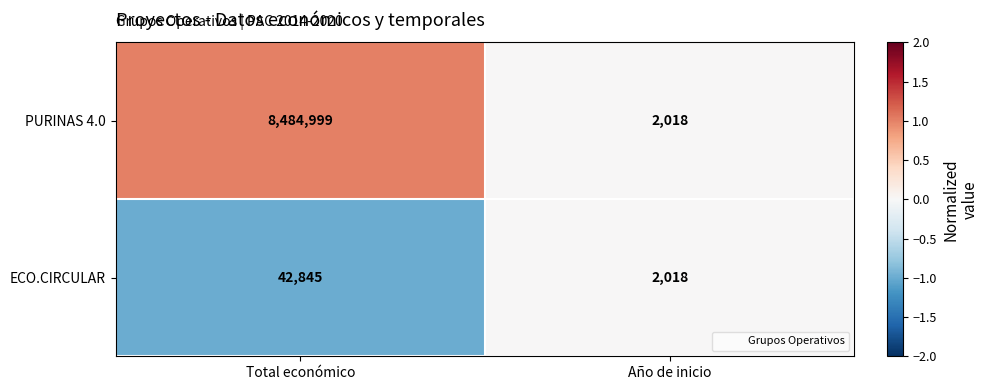

What is the sum of all PURINAS 4.0 values?

8487017